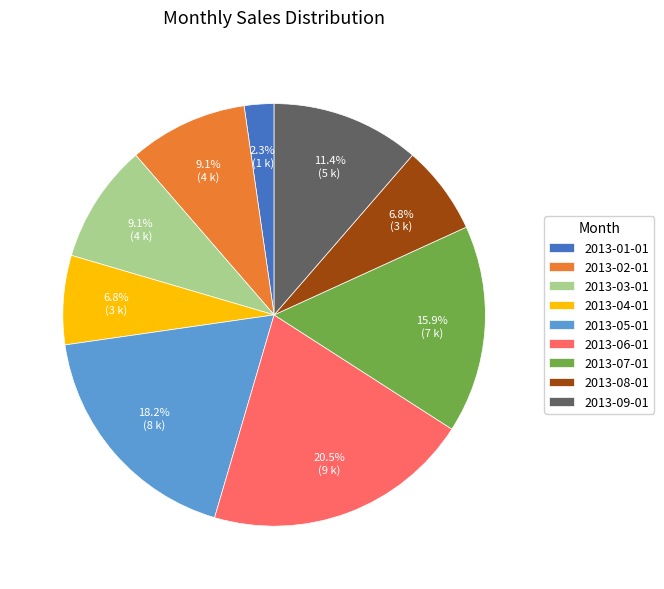

Is there a majority slice in this chart?

No